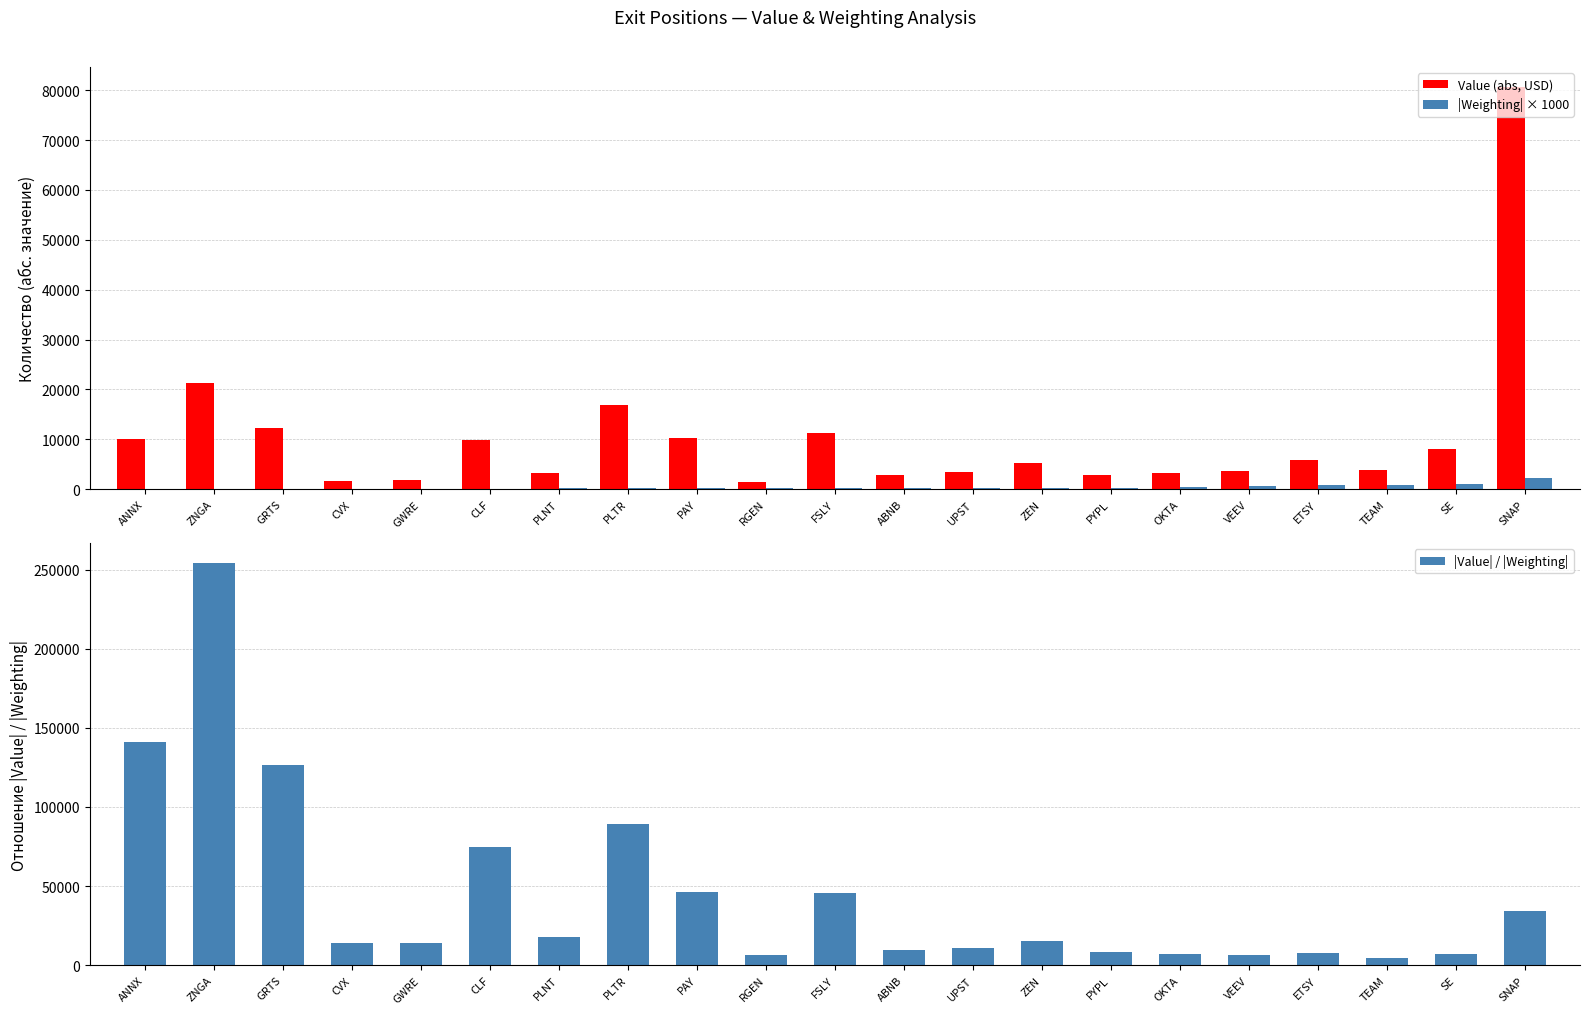

List the series in order of their overall mean, highest first.

|Value| / |Weighting|, Value (abs, USD), |Weighting| × 1000